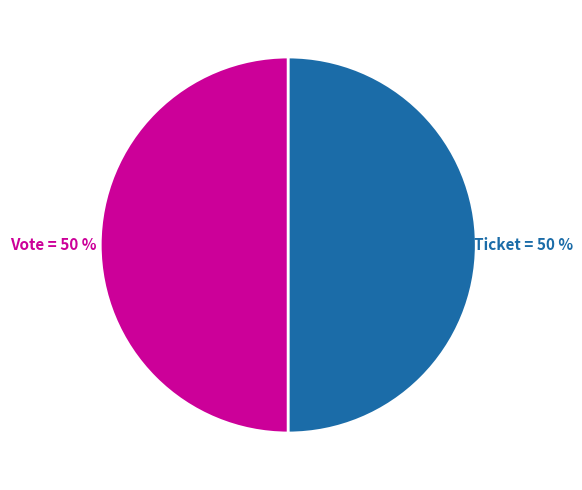

True or false: Vote accounts for 50% of the total.

True